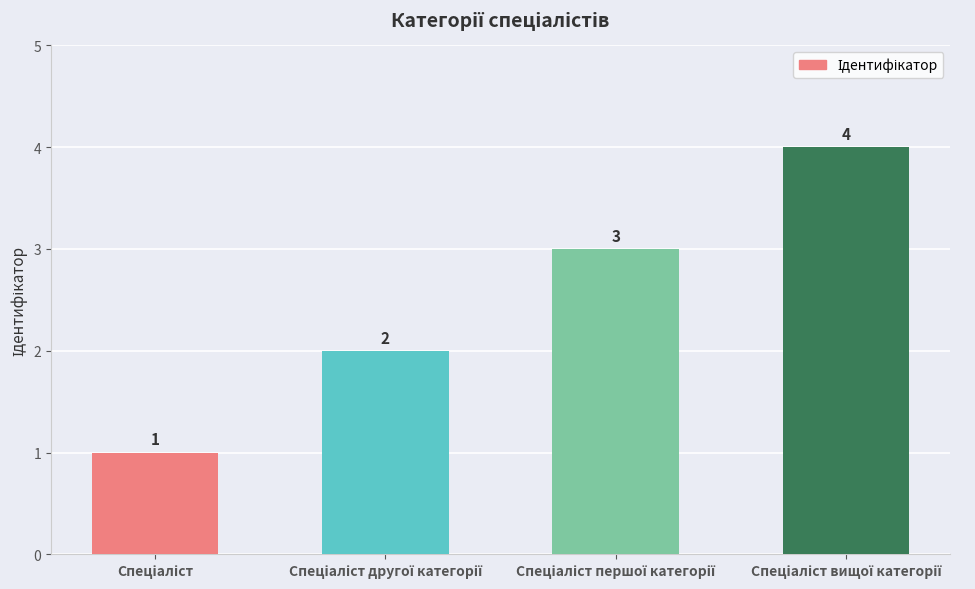

What is the value of the 1st bar from the left?

1